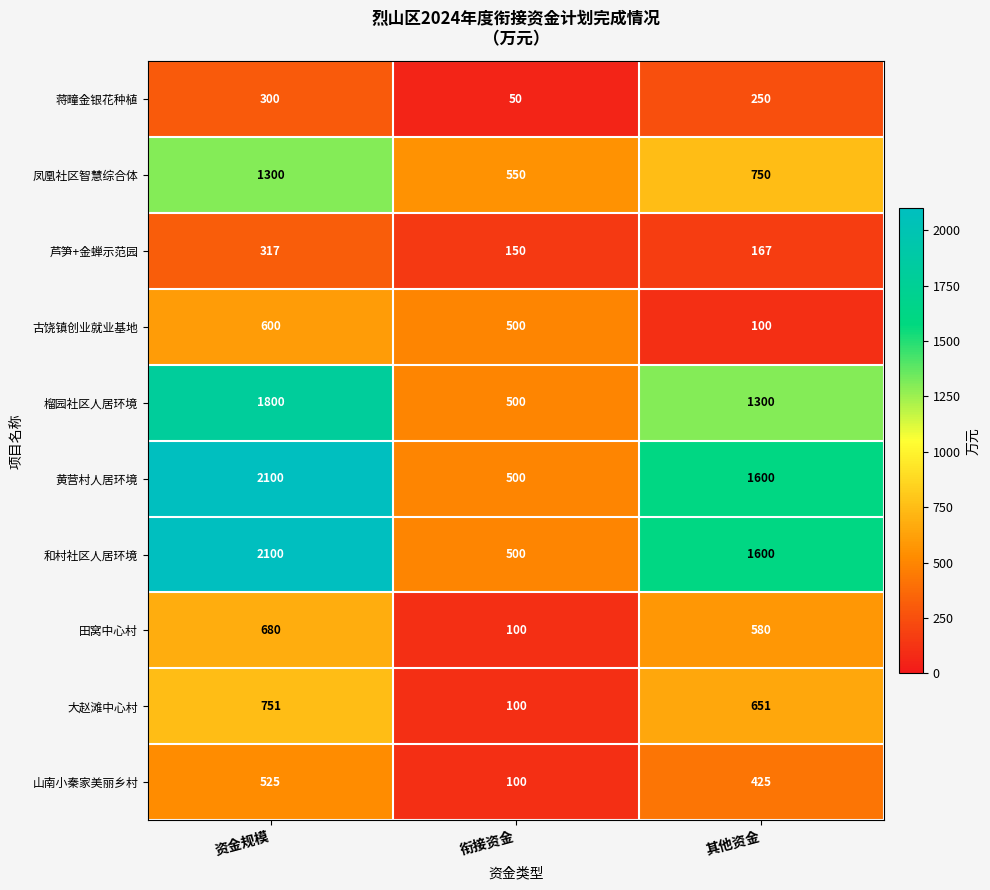

Reading left to right, transcribe all the data shown in this chart.

蒋疃金银花种植: 300	50	250
凤凰社区智慧综合体: 1300	550	750
芦笋+金蝉示范园: 317	150	167
古饶镇创业就业基地: 600	500	100
榴园社区人居环境: 1800	500	1300
黄营村人居环境: 2100	500	1600
和村社区人居环境: 2100	500	1600
田窝中心村: 680	100	580
大赵滩中心村: 751	100	651
山南小秦家美丽乡村: 525	100	425